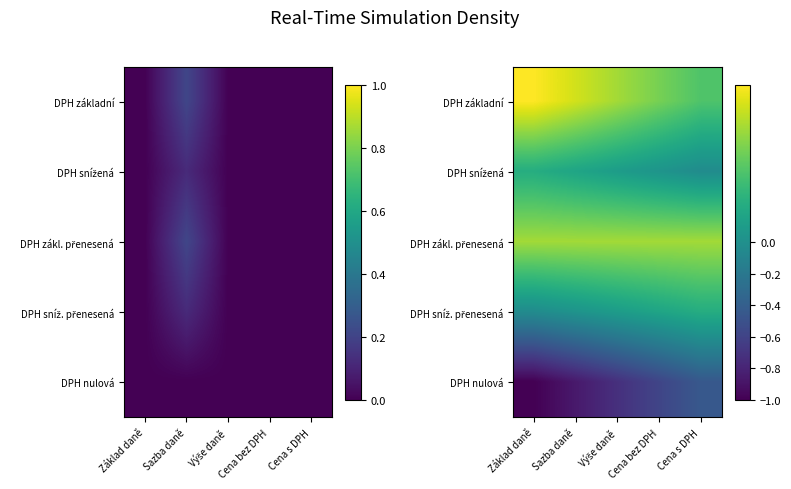

Rank the categories by DPH zákl. přenesená value from lowest to highest.

Základ daně, Sazba daně, Výše daně, Cena bez DPH, Cena s DPH